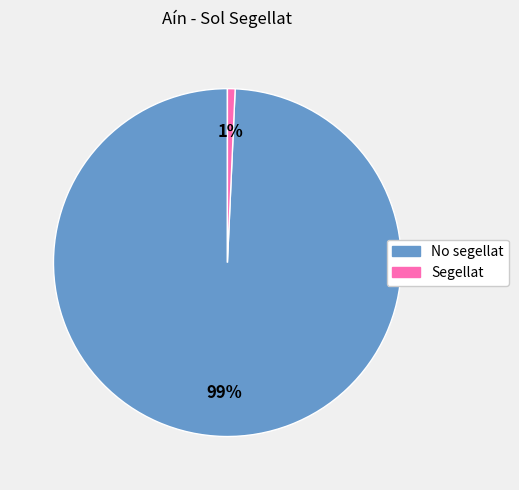

To the nearest percent, what is the combined percentage of No segellat and Segellat?

100%